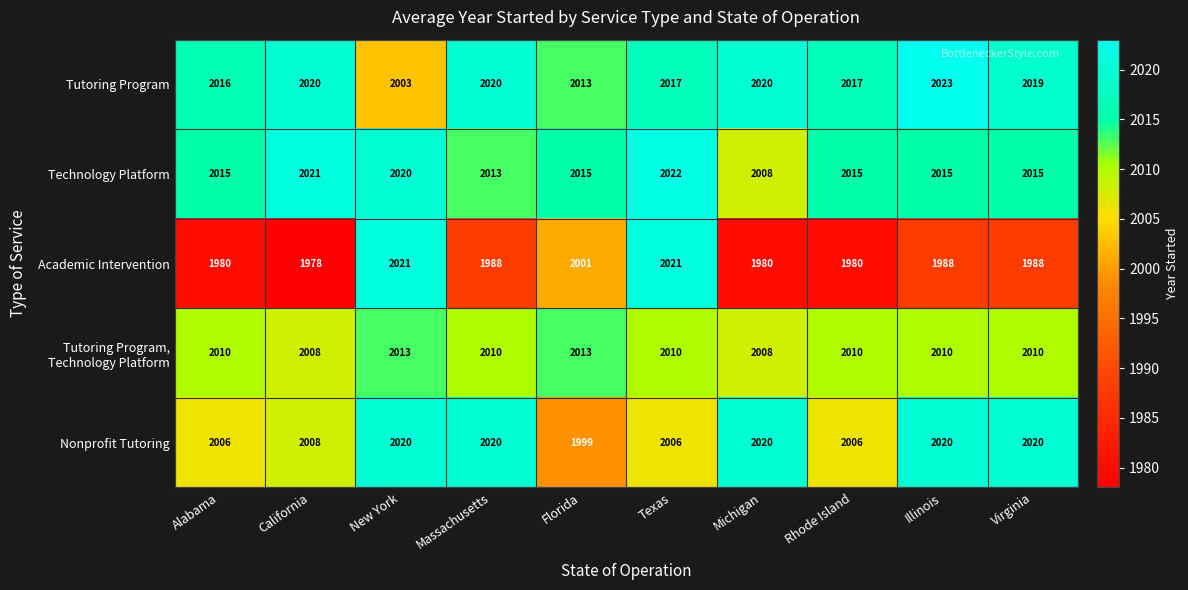

Which category has the lowest value across all series?

California